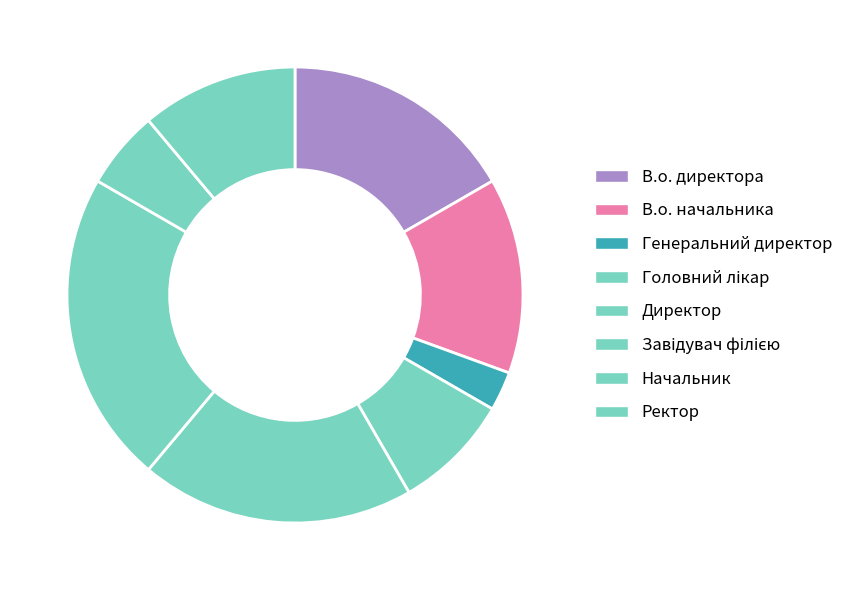

True or false: Директор accounts for 31% of the total.

False